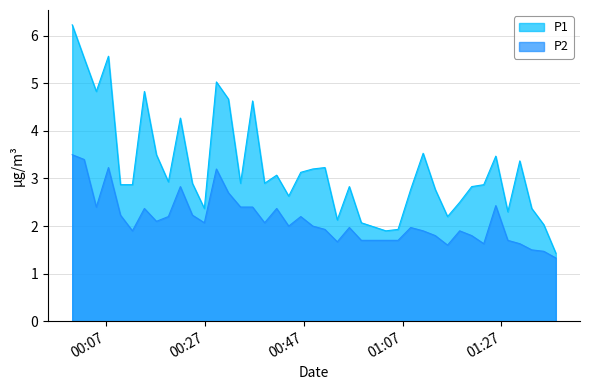

Which has a higher value, 2023-02-01T00:39:08 or 2023-02-01T00:56:15?

2023-02-01T00:39:08